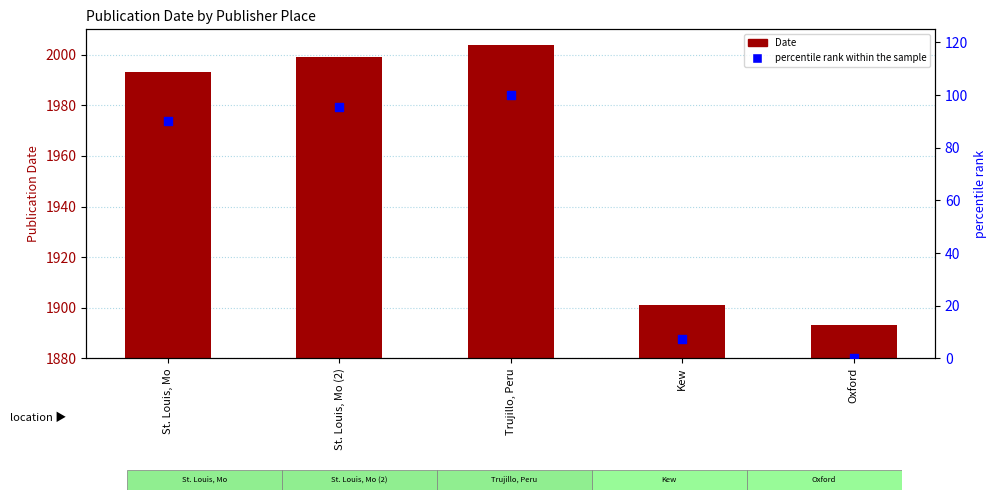

Which series reaches the maximum Y coordinate?

Date